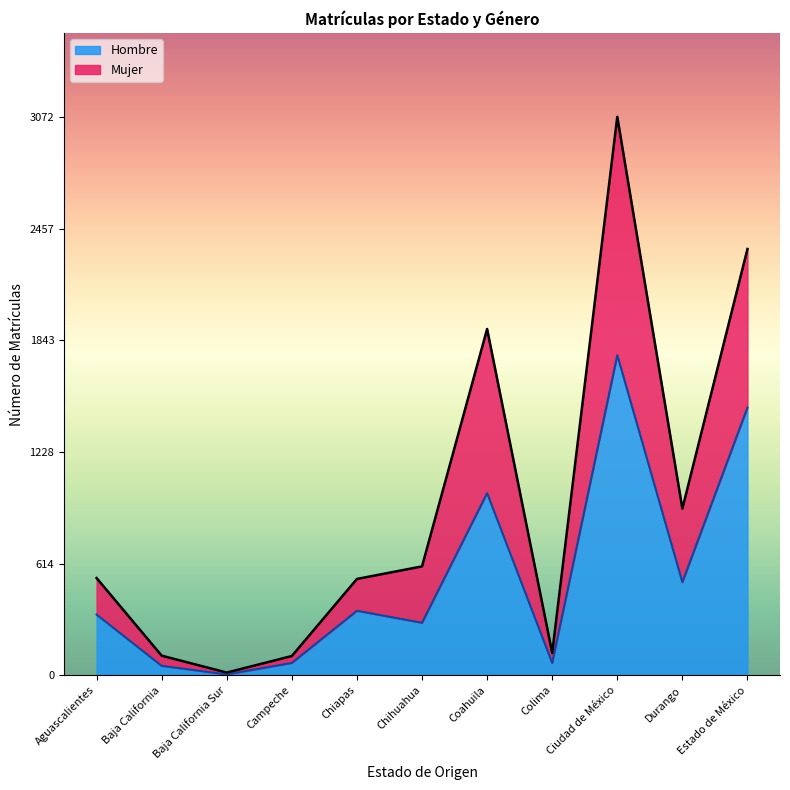

Is it true that Mujer equals 106 at Campeche?

True